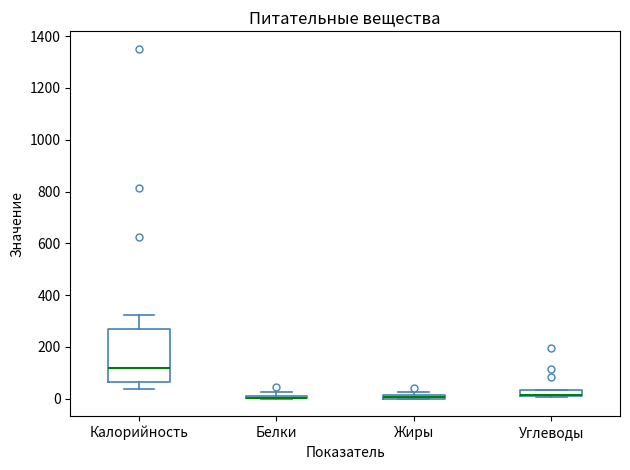

Which box is the tallest, from its lower edge to its upper edge?

Калорийность